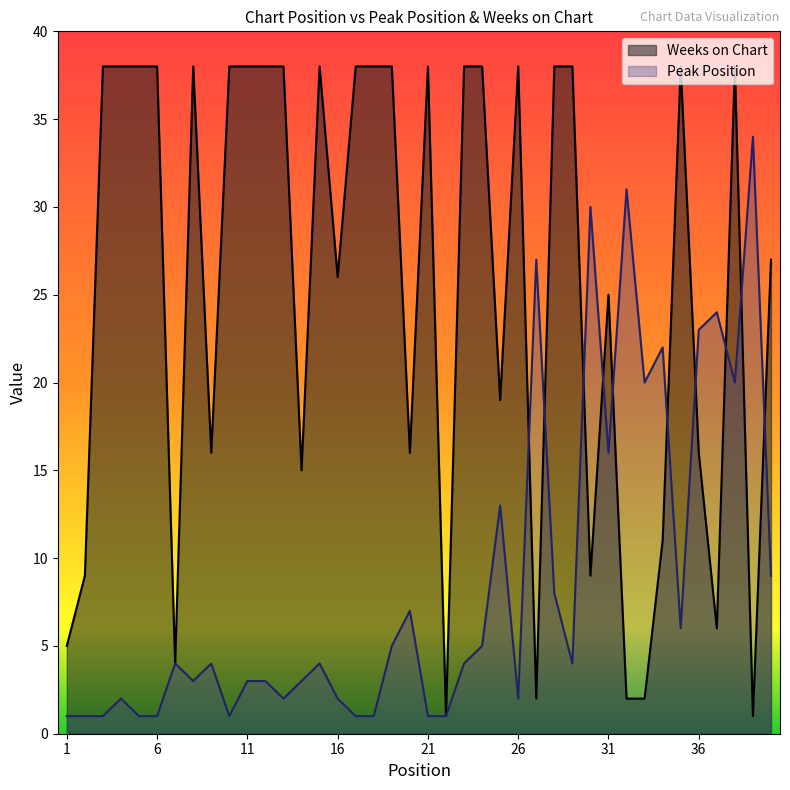

Which series ends up on top after the final intersection of Weeks on Chart and Peak Position?

Weeks on Chart